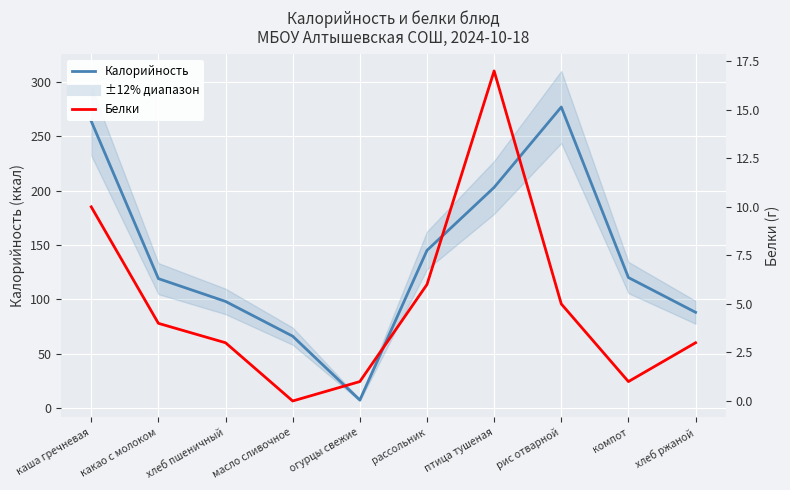

True or false: Белки has more than 2 points higher than both neighbors.

False